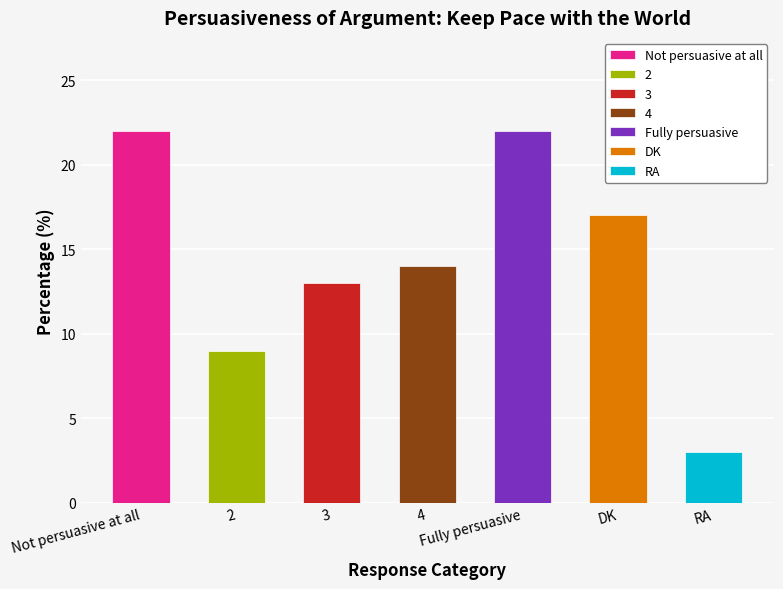

Reading right to left, extract all data points from this chart.

RA=3	DK=17	Fully persuasive=22	4=14	3=13	2=9	Not persuasive at all=22